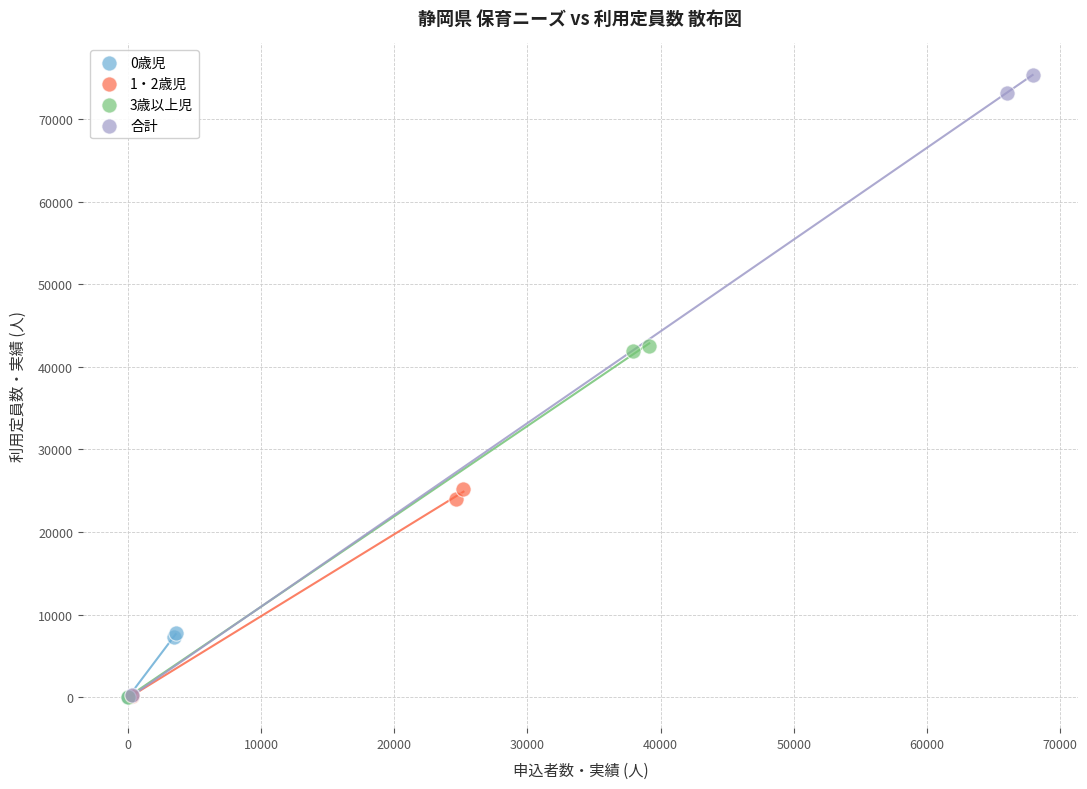

Which series contains the highest Y value?

合計